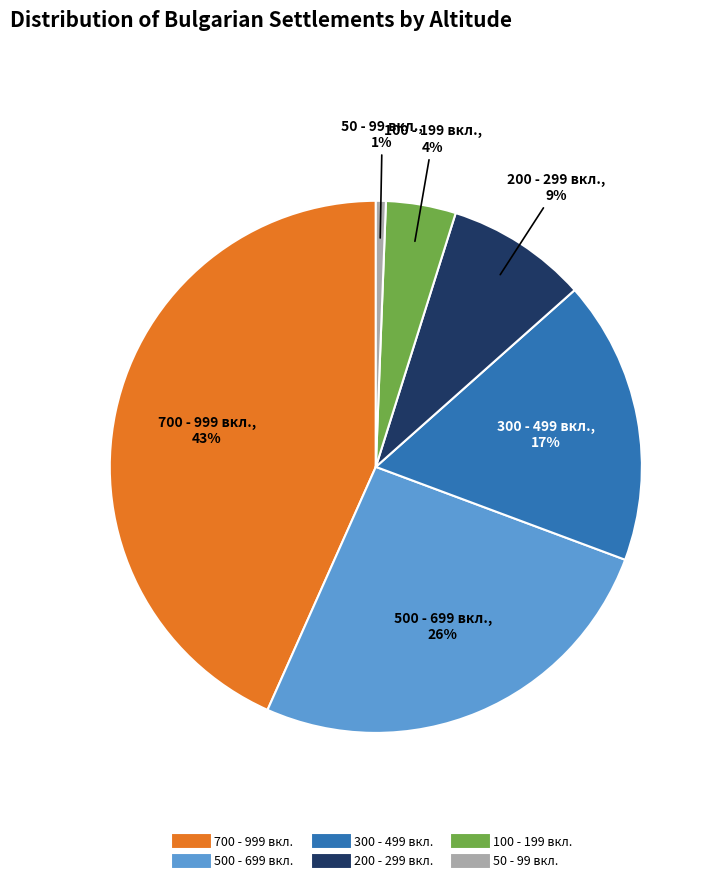

To the nearest percent, what portion does 300 - 499 вкл. represent?

17%